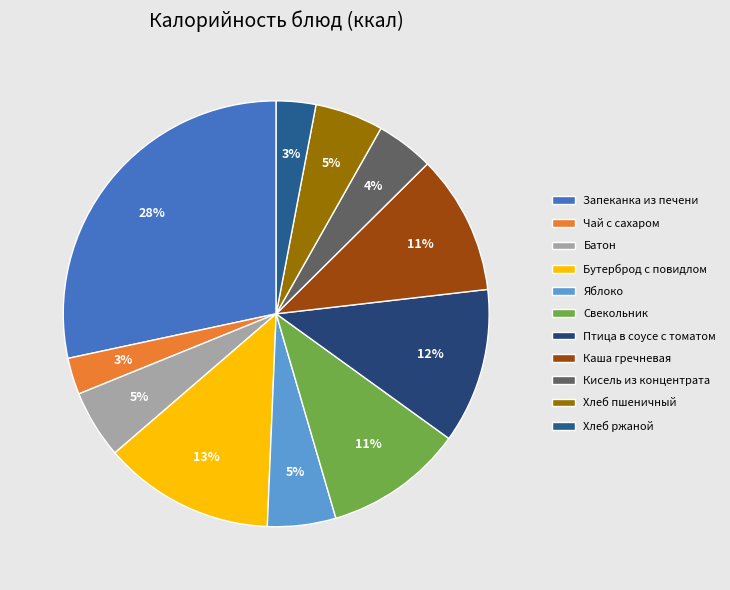

Is it true that Бутерброд с повидлом is 1% of the pie?

False